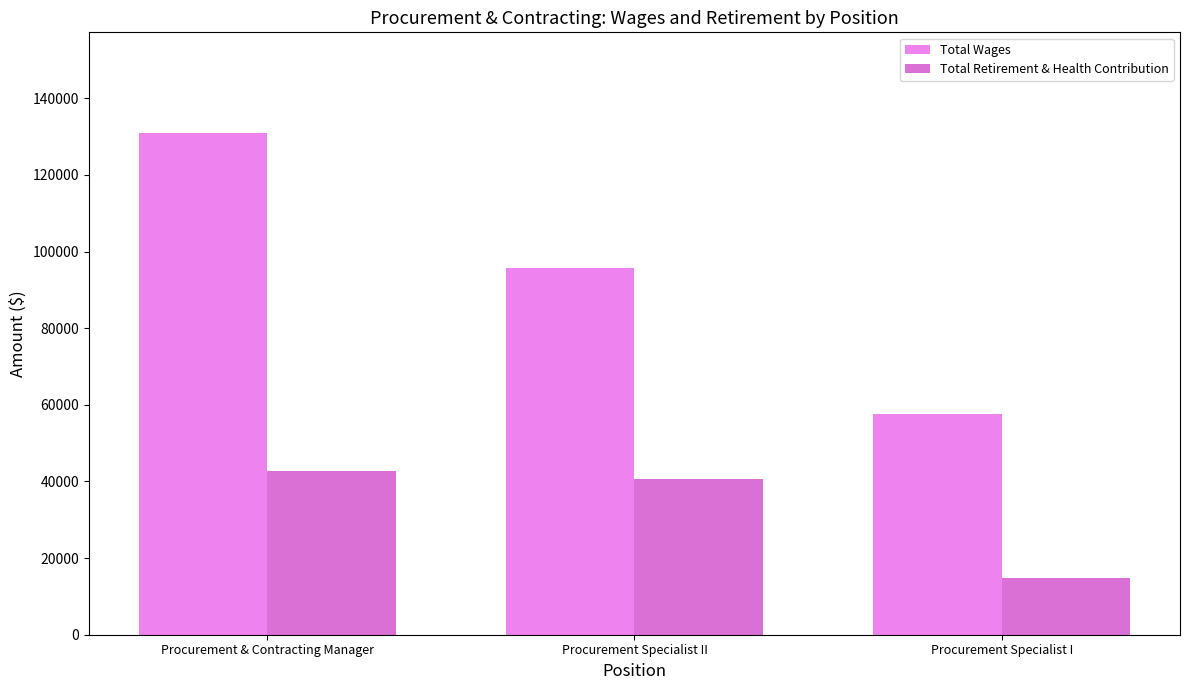

How many categories are shown in the chart?

3